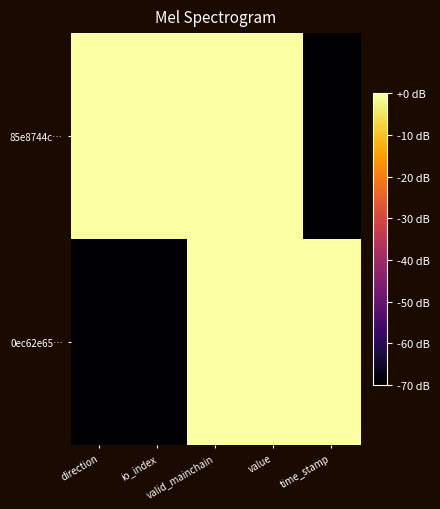

Reading left to right, list all the values displayed in this chart.

85e8744c…: direction=0	io_index=0	valid_mainchain=0	value=0	time_stamp=-70
0ec62e65…: direction=-70	io_index=-70	valid_mainchain=0	value=0	time_stamp=0